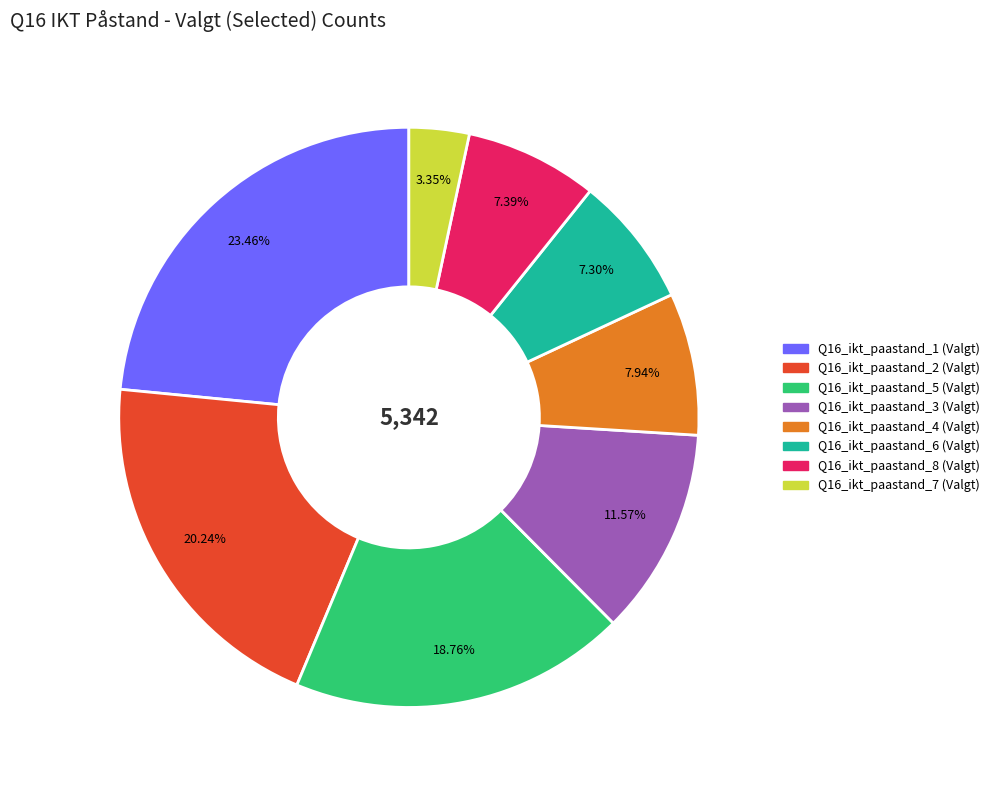

To the nearest percent, what is the difference between the Q16_ikt_paastand_5 (Valgt) and Q16_ikt_paastand_4 (Valgt) slice percentages?

11%